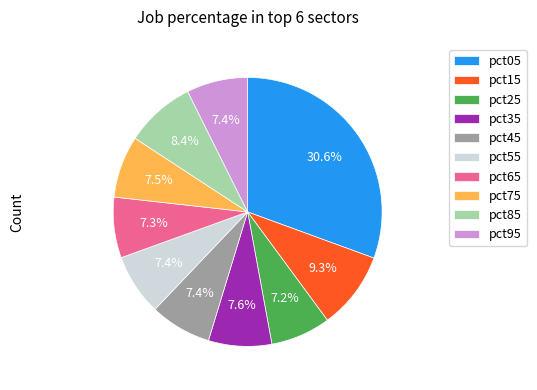

What is the total percentage of pct85 and pct05?

39.0%